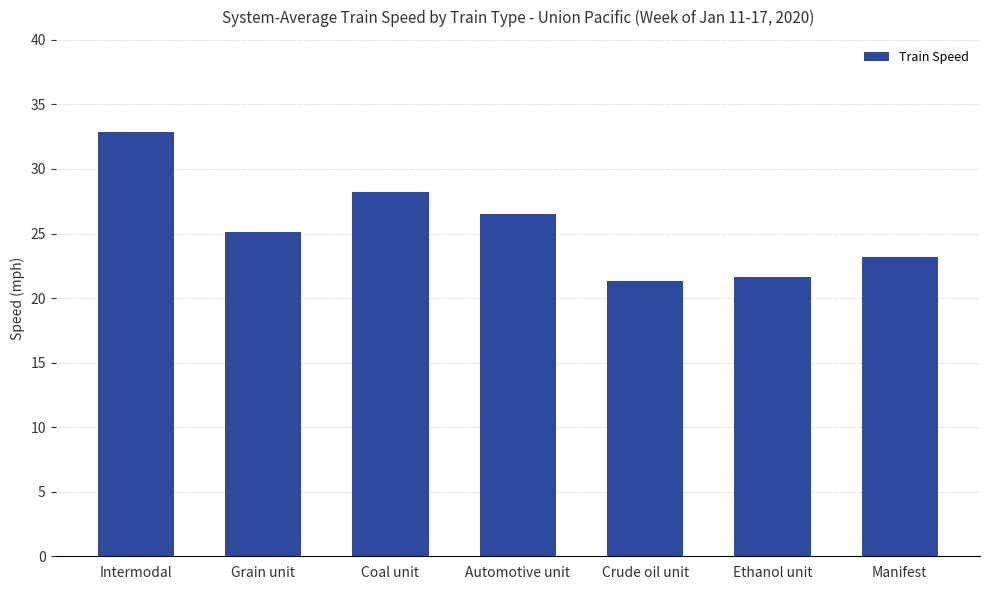

What is the difference between the values at Grain unit and Coal unit?

3.1